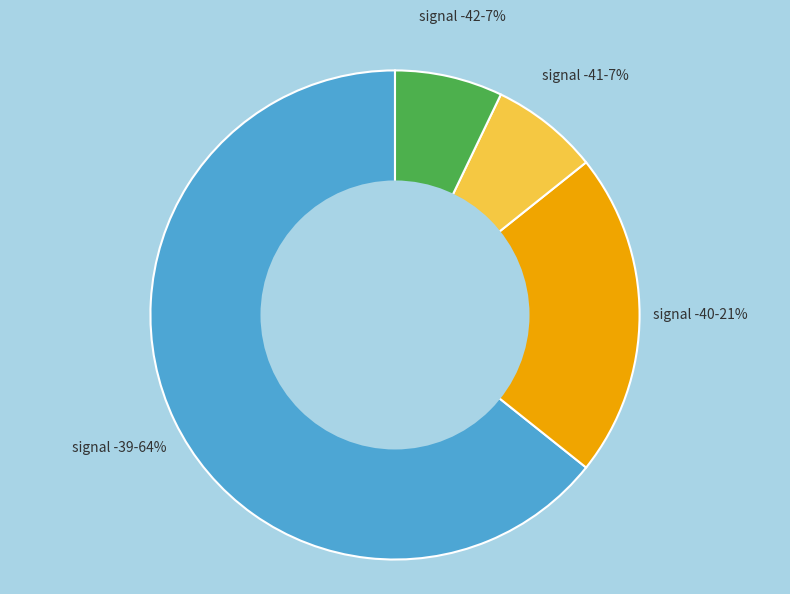

To the nearest percent, what is the average slice percentage?

25%